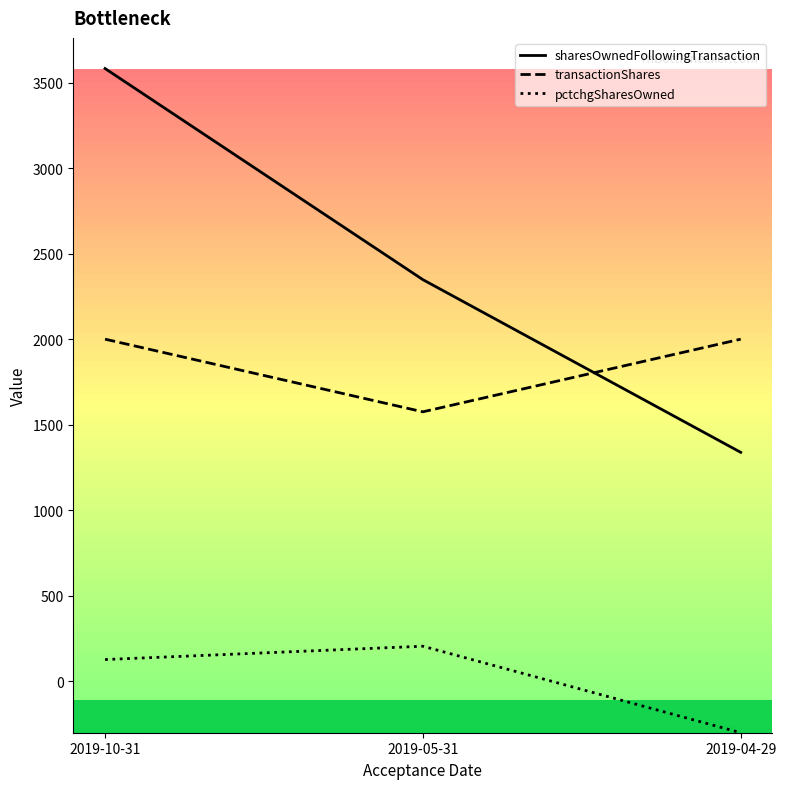

Count the sharesOwnedFollowingTransaction values in the range 1338 to 3583.

3